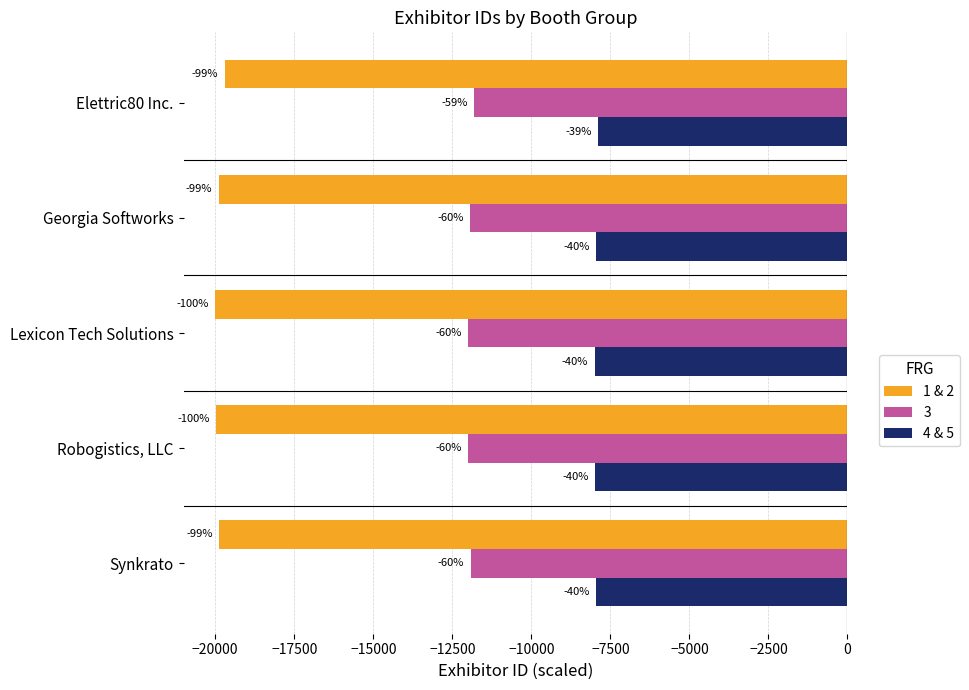

What are all the series names shown in the legend?

1 & 2, 3, 4 & 5